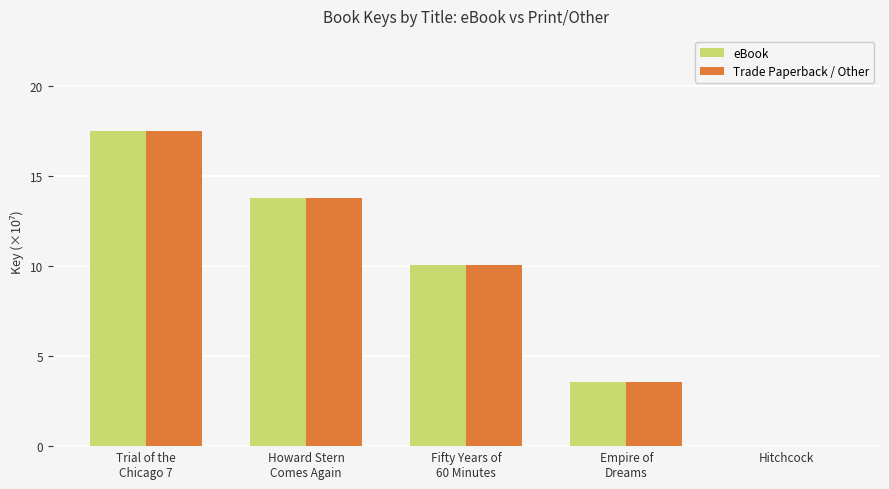

What is the maximum value shown in the chart?

17.5